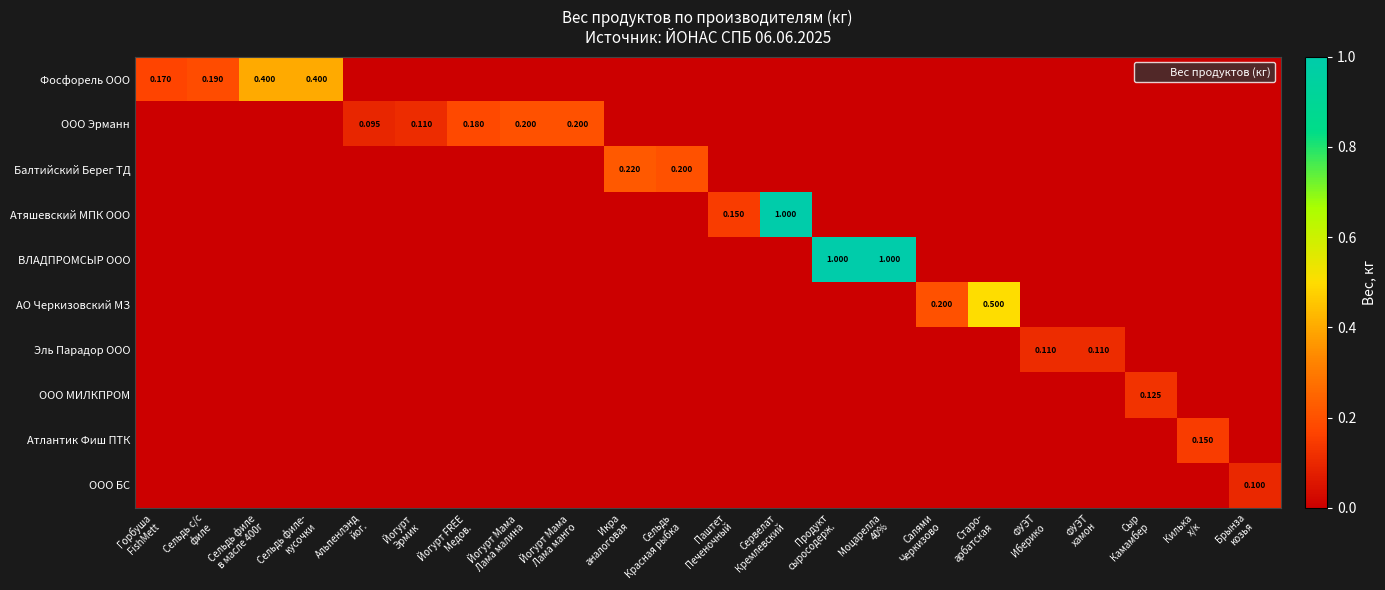

Where is Атяшевский МПК ООО nearest to the value 0?

Горбуша FishMett